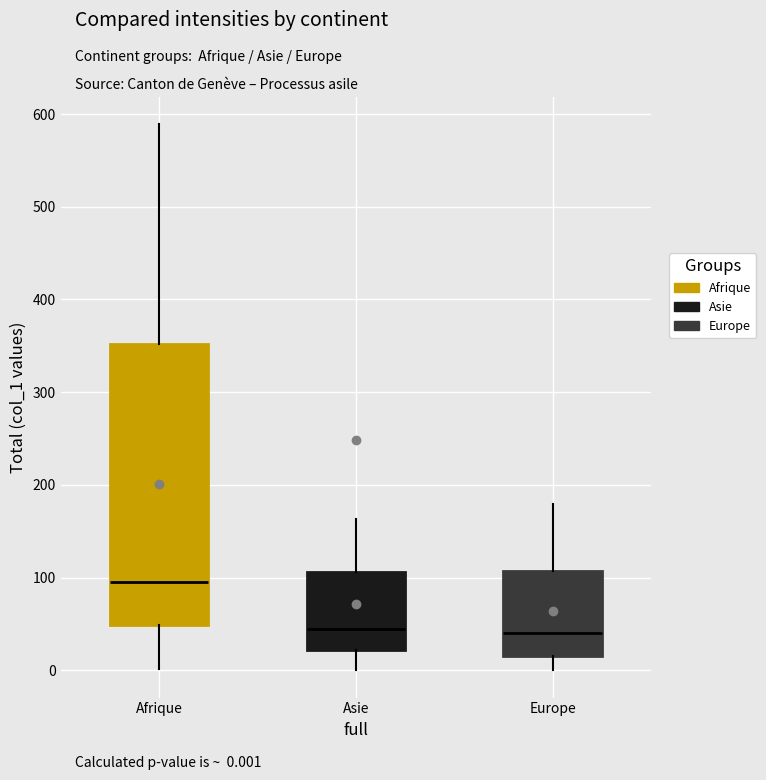

Which box is the tallest, from its lower edge to its upper edge?

Afrique